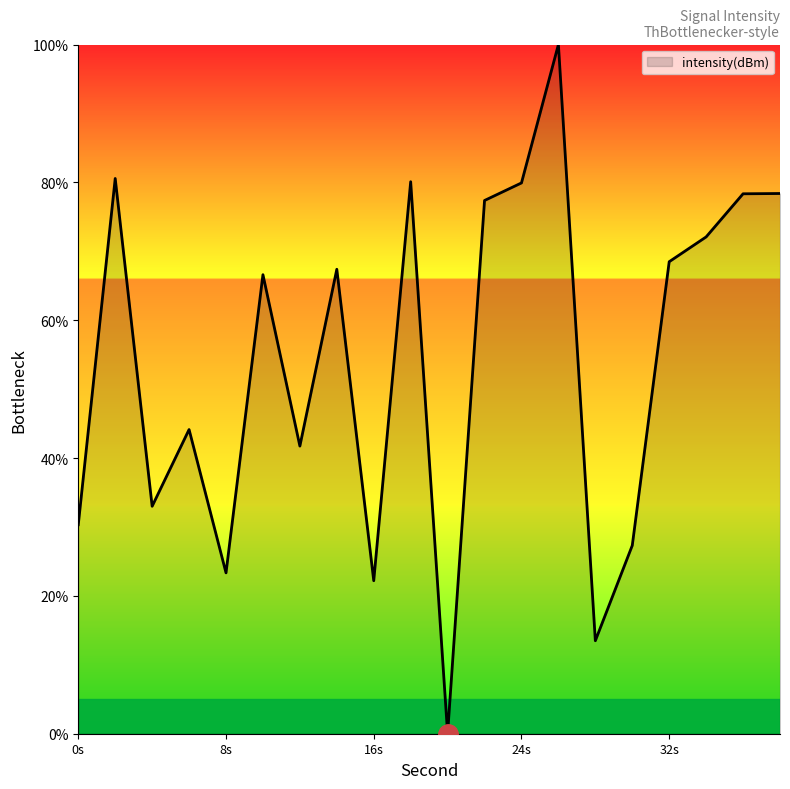

How many lines are shown in the chart?

1